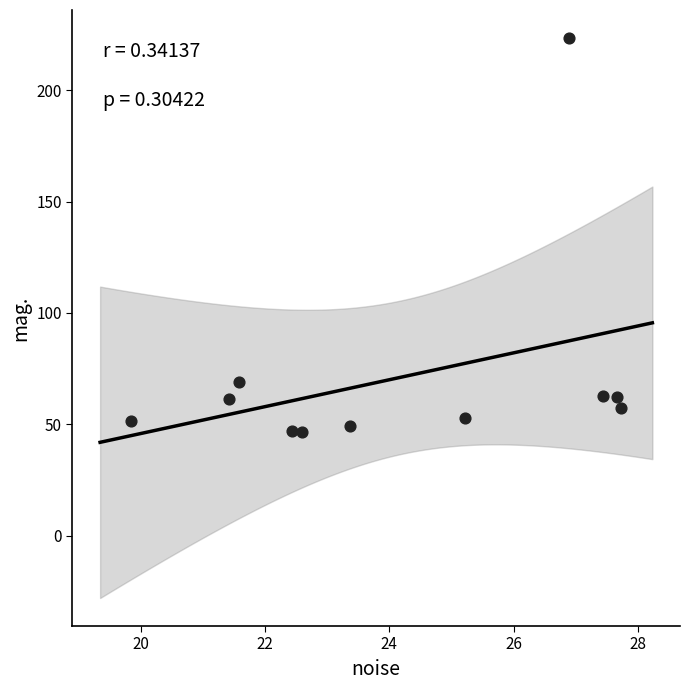

What Y value in the scatter plot is closest to 135?

69.1